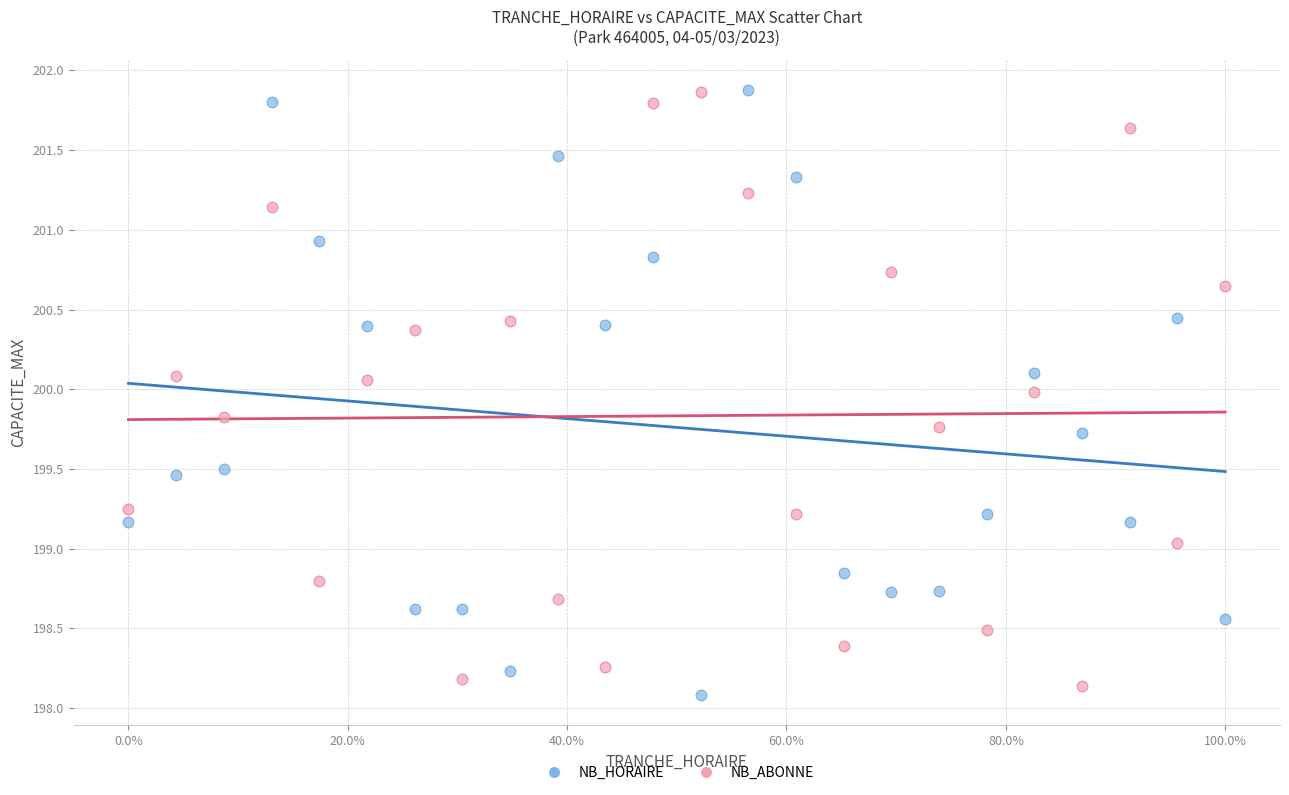

Which series contains the lowest Y value?

NB_HORAIRE